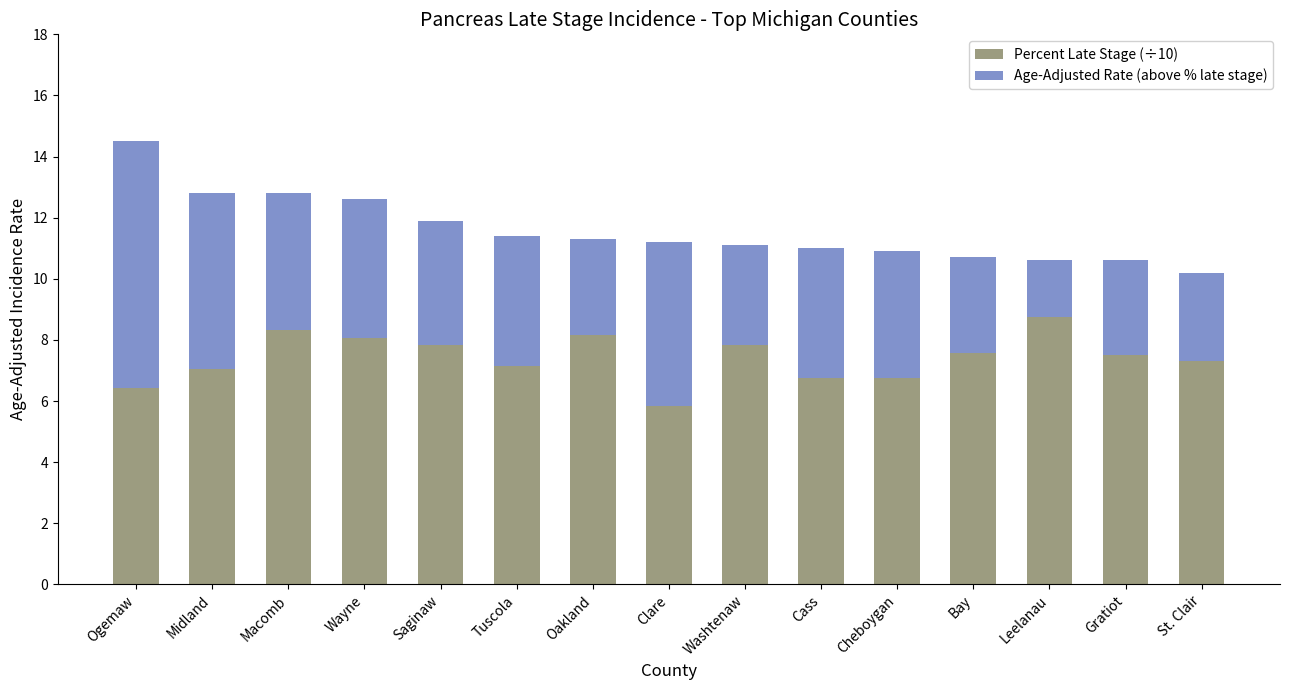

What is the value of the Percent Late Stage (÷10) bar at the 3rd from the left?

8.3